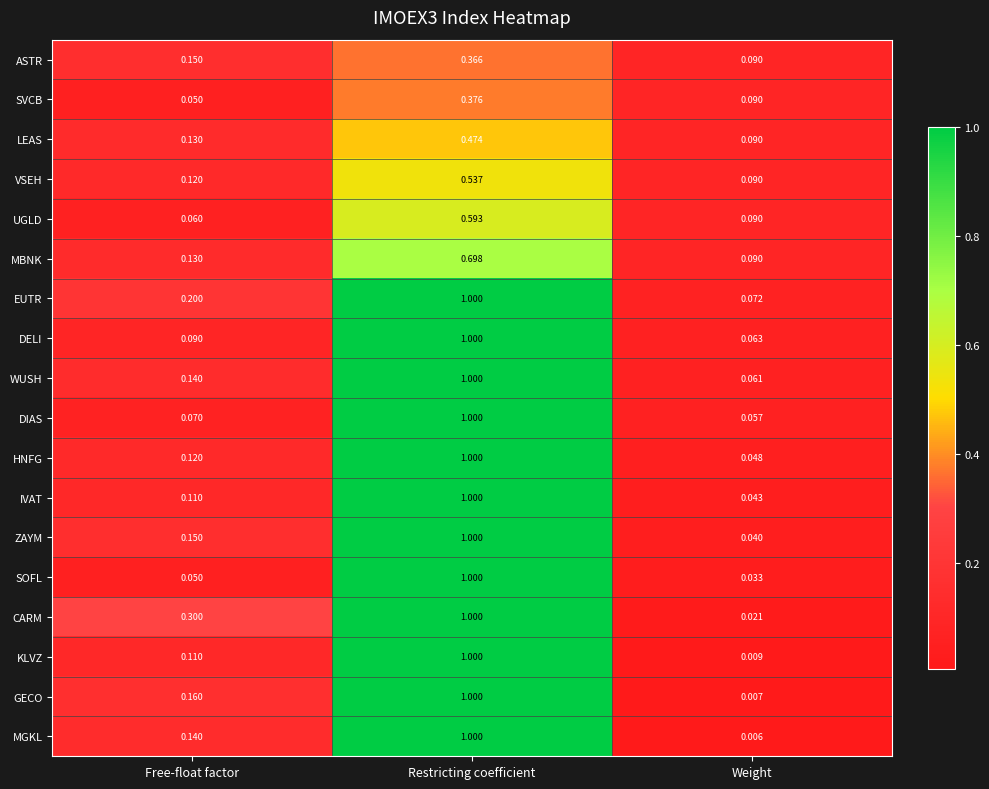

At how many categories does at least one series exceed 0?

3